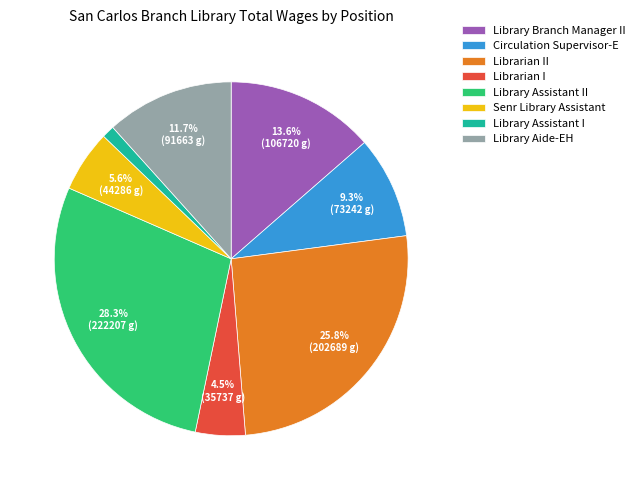

To the nearest percent, what is the difference between the Library Aide-EH and Librarian II slice percentages?

14%